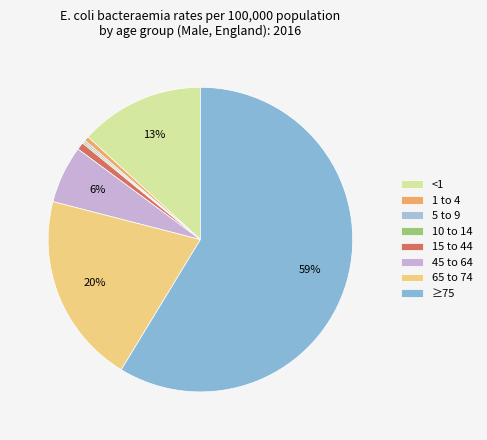

To the nearest percent, what is the combined percentage of 15 to 44 and 5 to 9?

1%